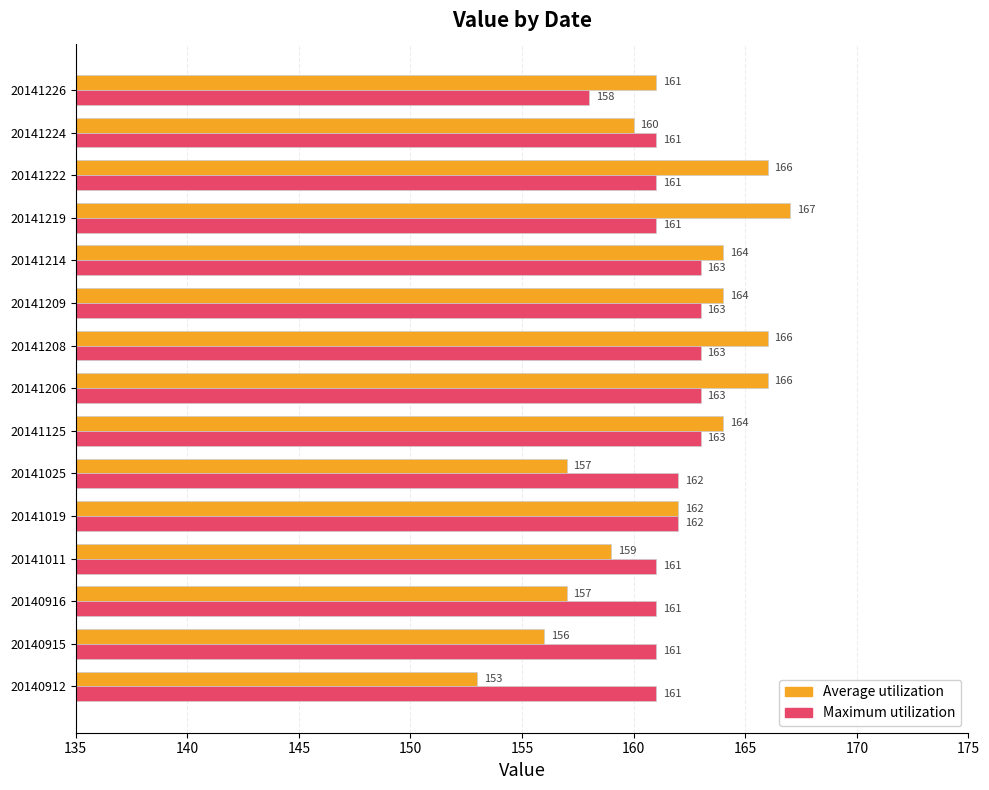

How many series are shown in this chart?

2